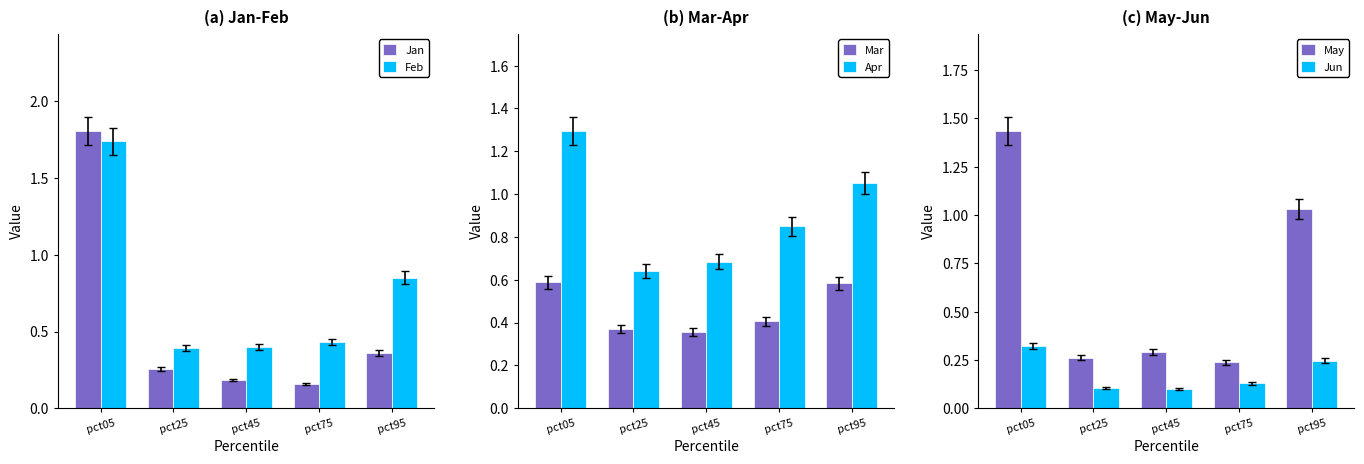

Where is Apr nearest to the value 0?

pct25